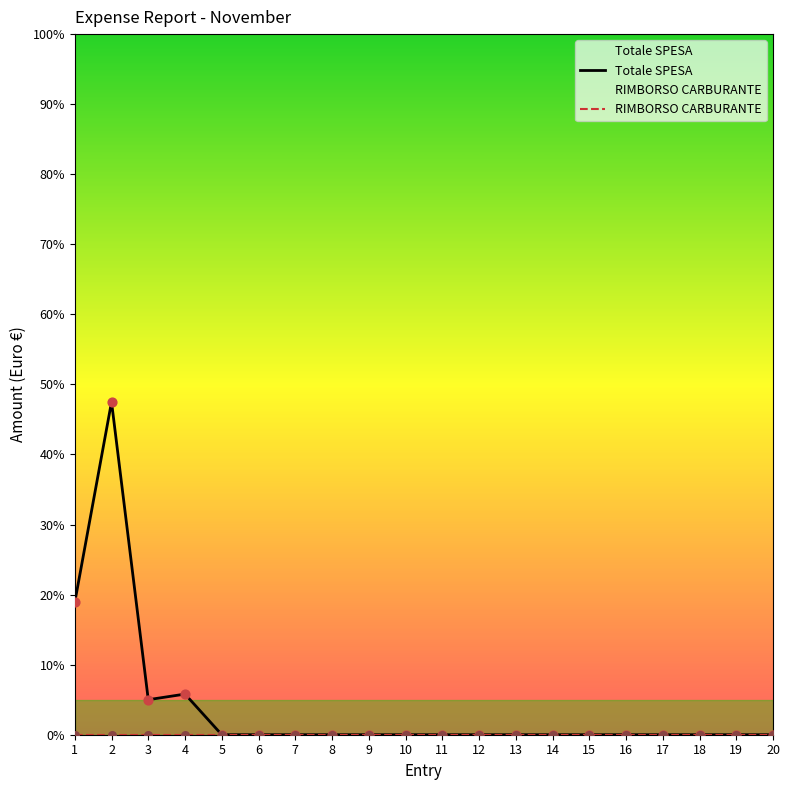

Which series has the largest total across all categories?

Totale SPESA